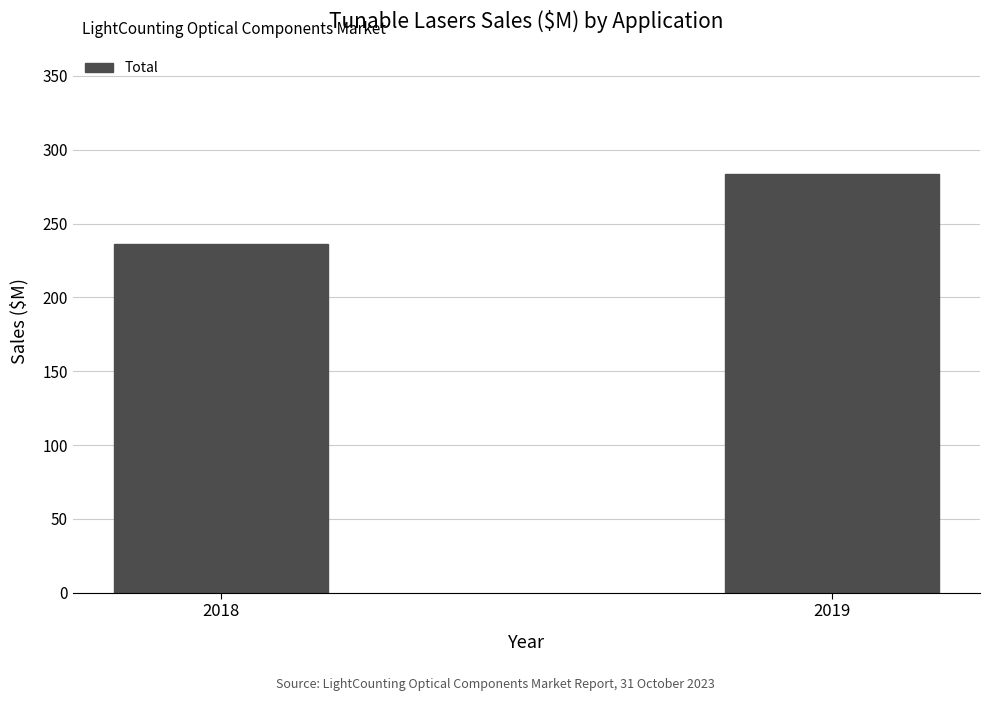

What is the change in value from 2018 to 2019?

+47.4